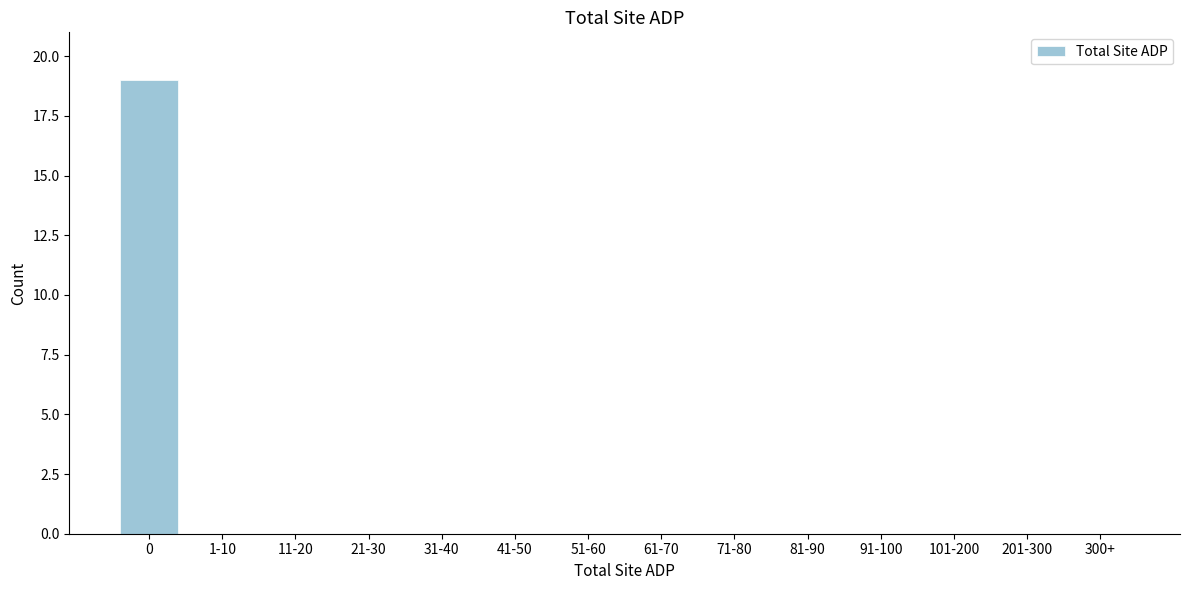

Reading left to right, transcribe all the data shown in this chart.

0=19	1-10=0	11-20=0	21-30=0	31-40=0	41-50=0	51-60=0	61-70=0	71-80=0	81-90=0	91-100=0	101-200=0	201-300=0	300+=0